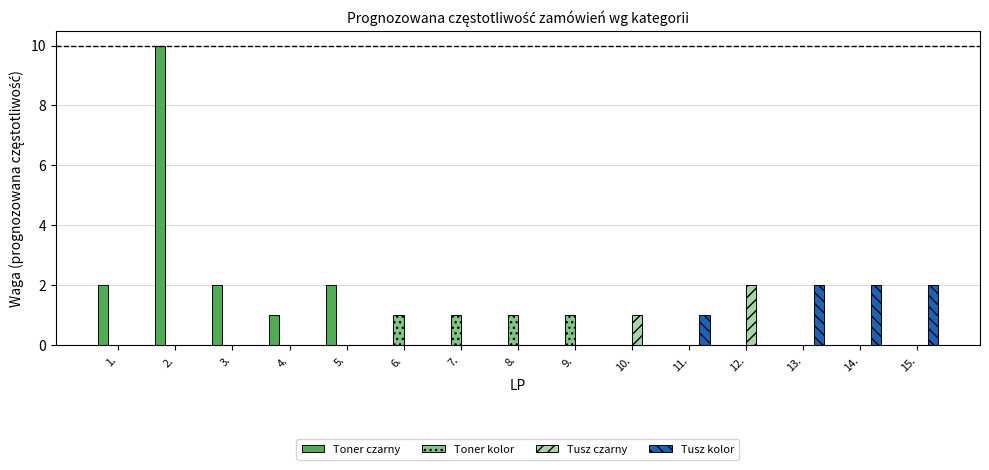

Is the value of Toner kolor at 13. greater than the value of Toner czarny at 1.?

No